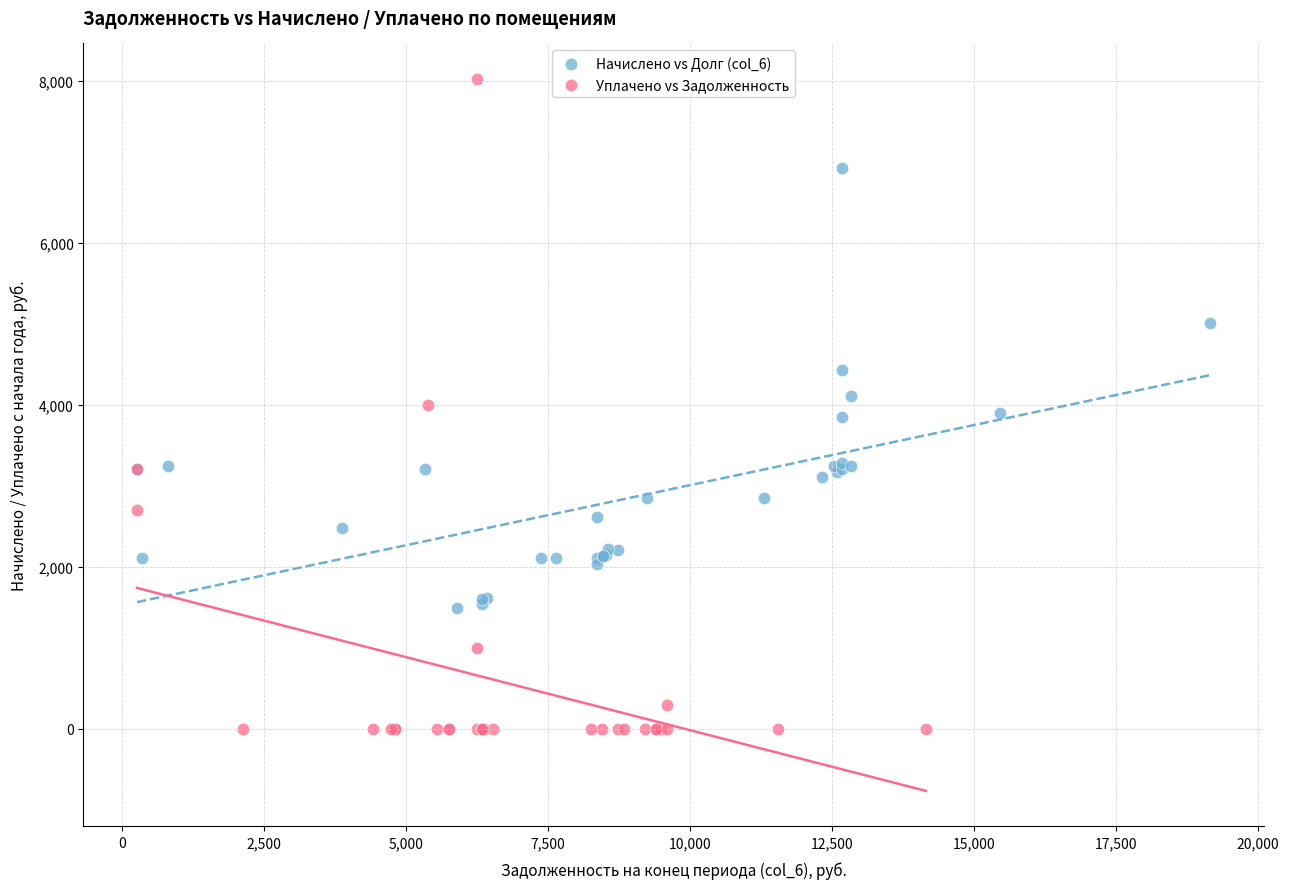

Which series has the widest spread of Y values?

Уплачено vs Задолженность